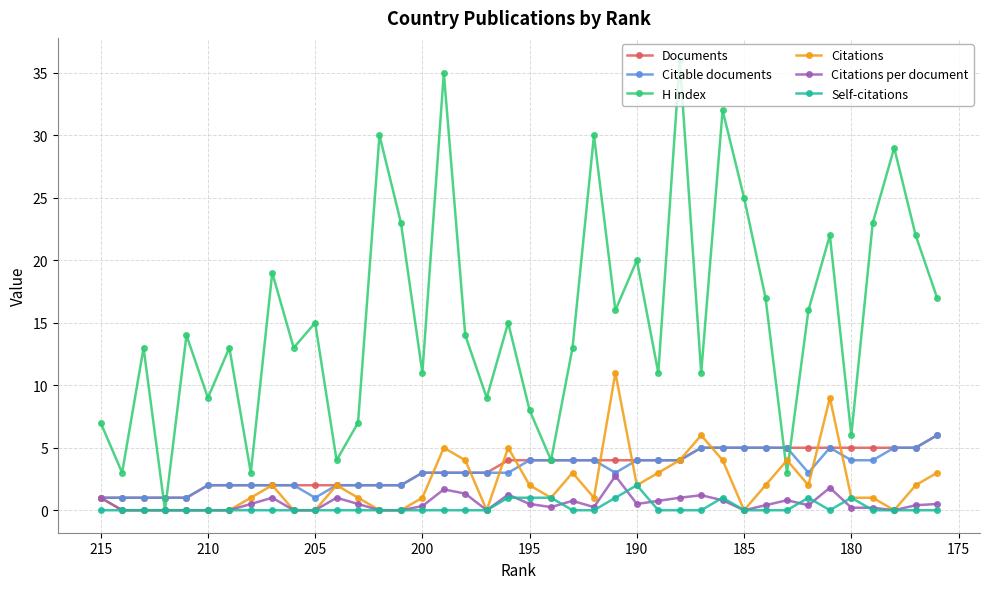

True or false: Documents and Self-citations intersect in this chart.

False